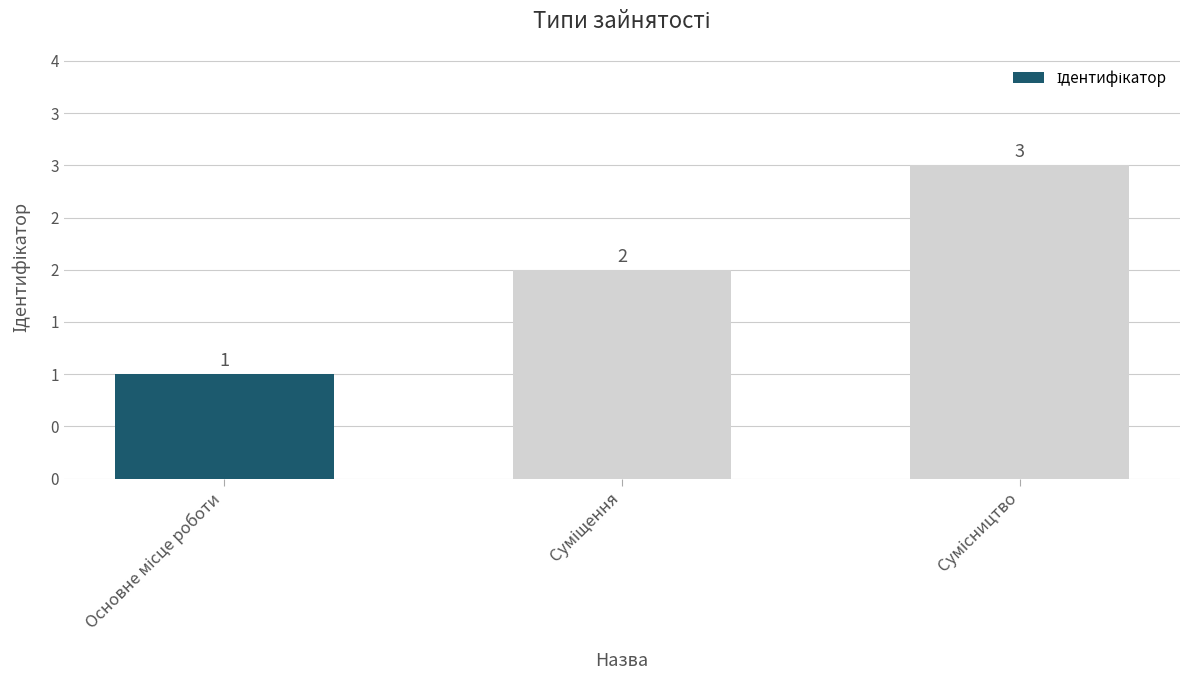

At which category does the chart reach its minimum across all series?

Основне місце роботи